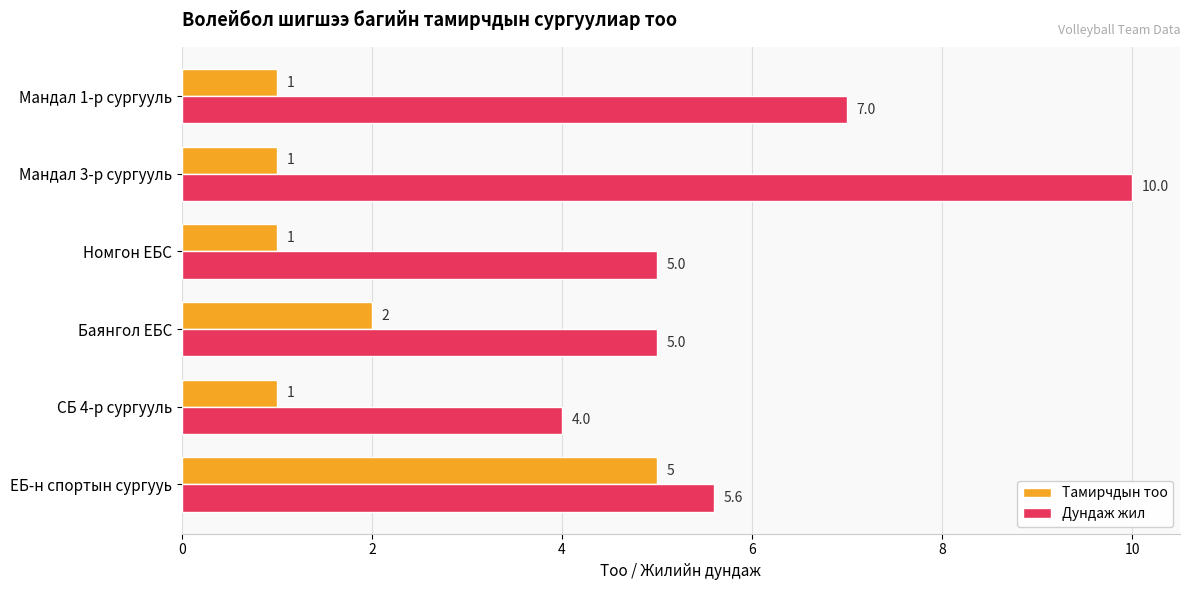

True or false: Дундаж жил has a value of 5.6 at ЕБ-н спортын сургууь.

True